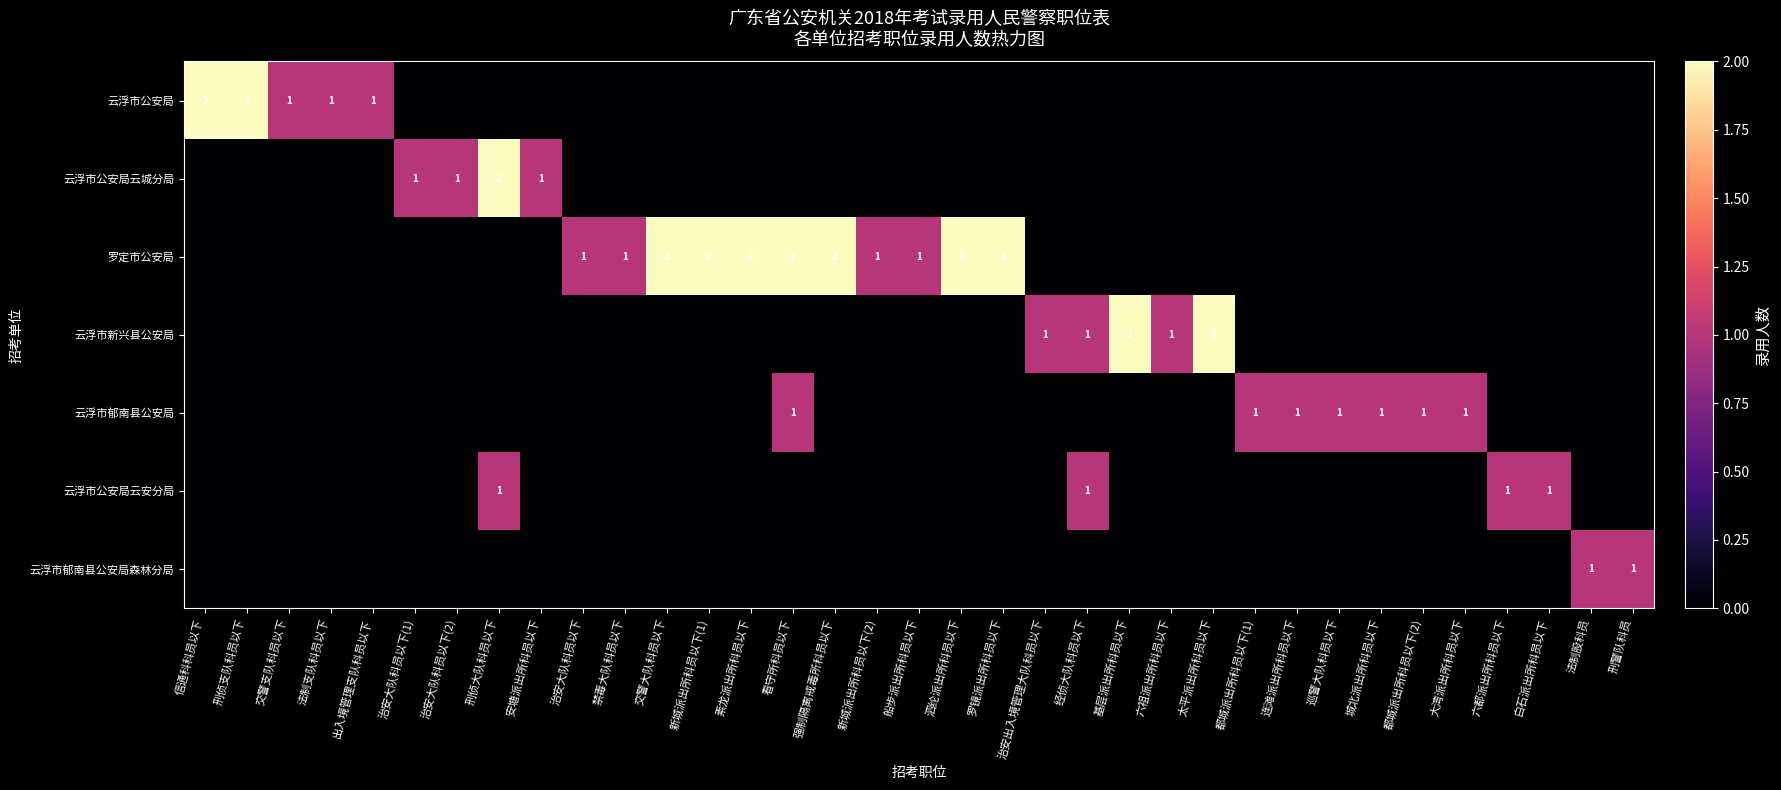

The value of 云浮市郁南县公安局森林分局 at 法制股科员 is 1. True or false?

True